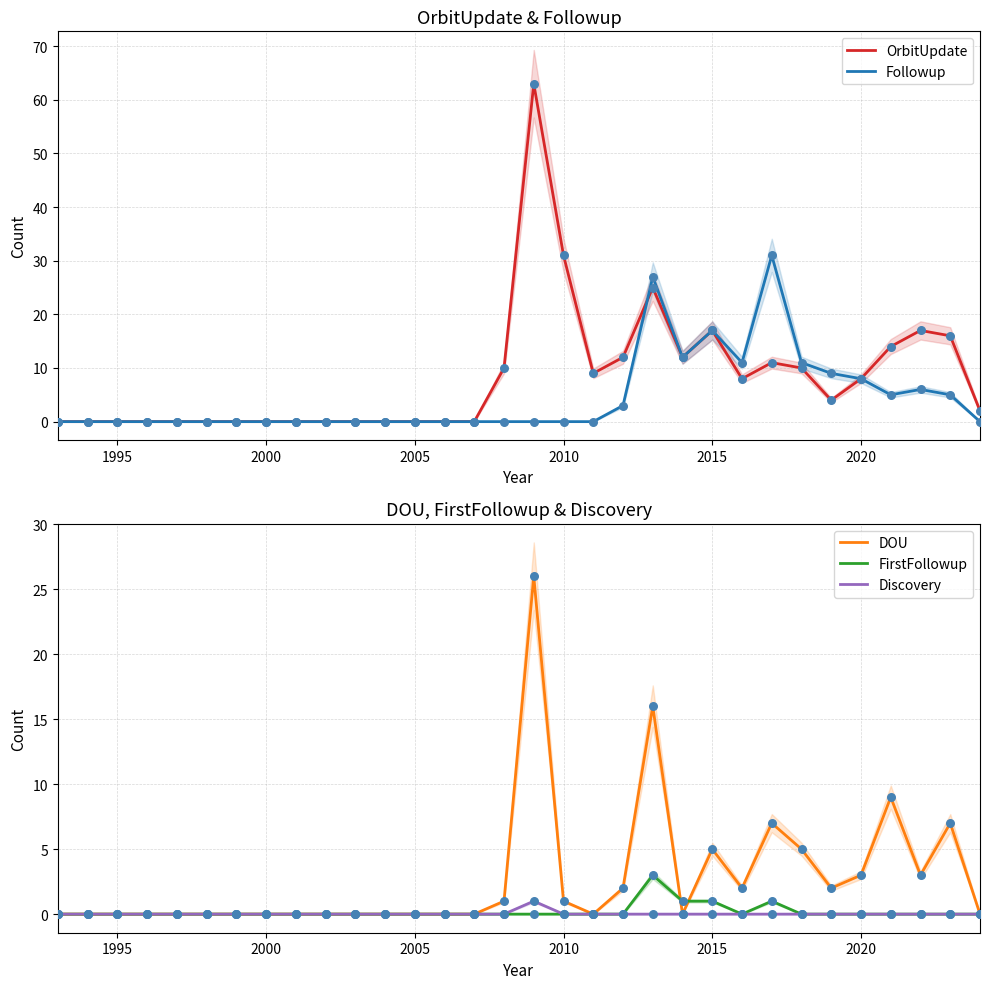

Which series contains the lowest Y value?

OrbitUpdate